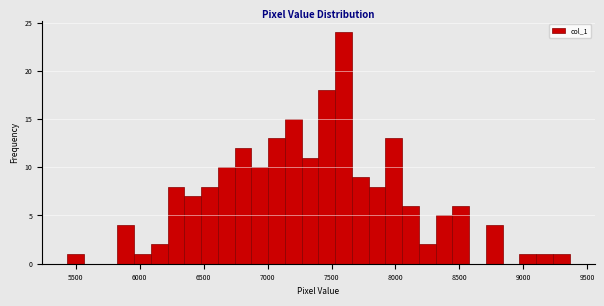

Around what value on the x-axis is the tallest bar? Give the approximate position of its centre, as read against the axis.

7600